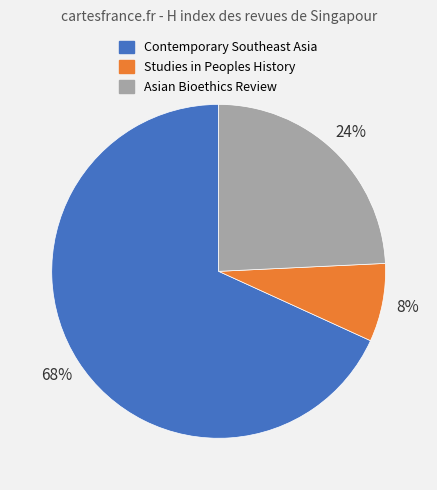

To the nearest percent, what is the average slice percentage?

33%